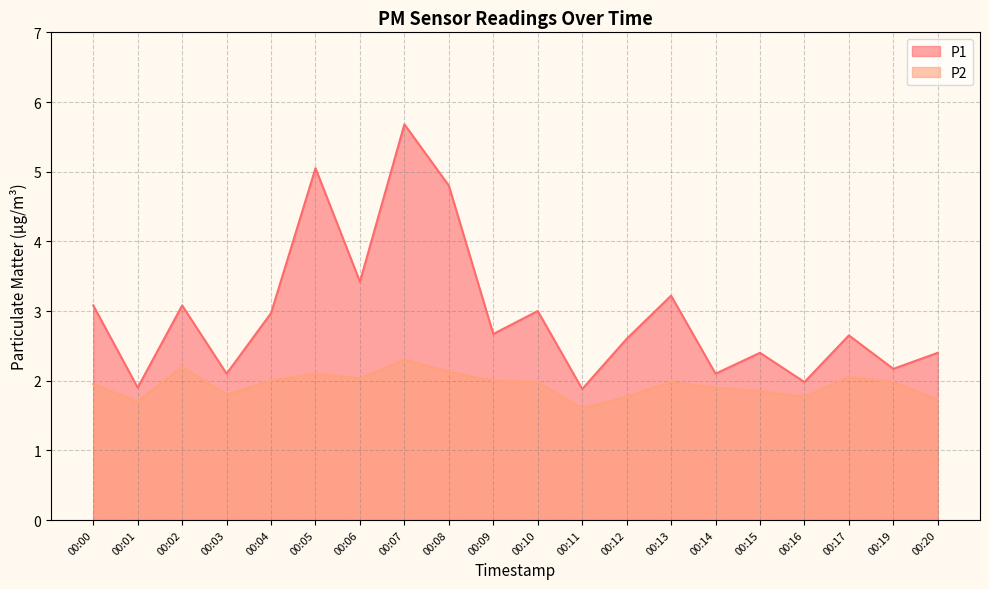

True or false: P1 and P2 cross at least once.

False